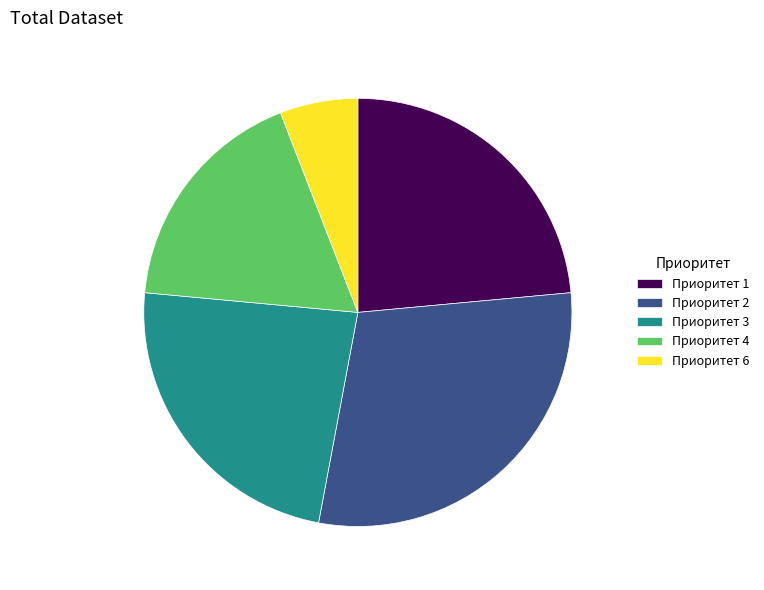

The Приоритет 3 slice represents 18% of the pie. True or false?

False